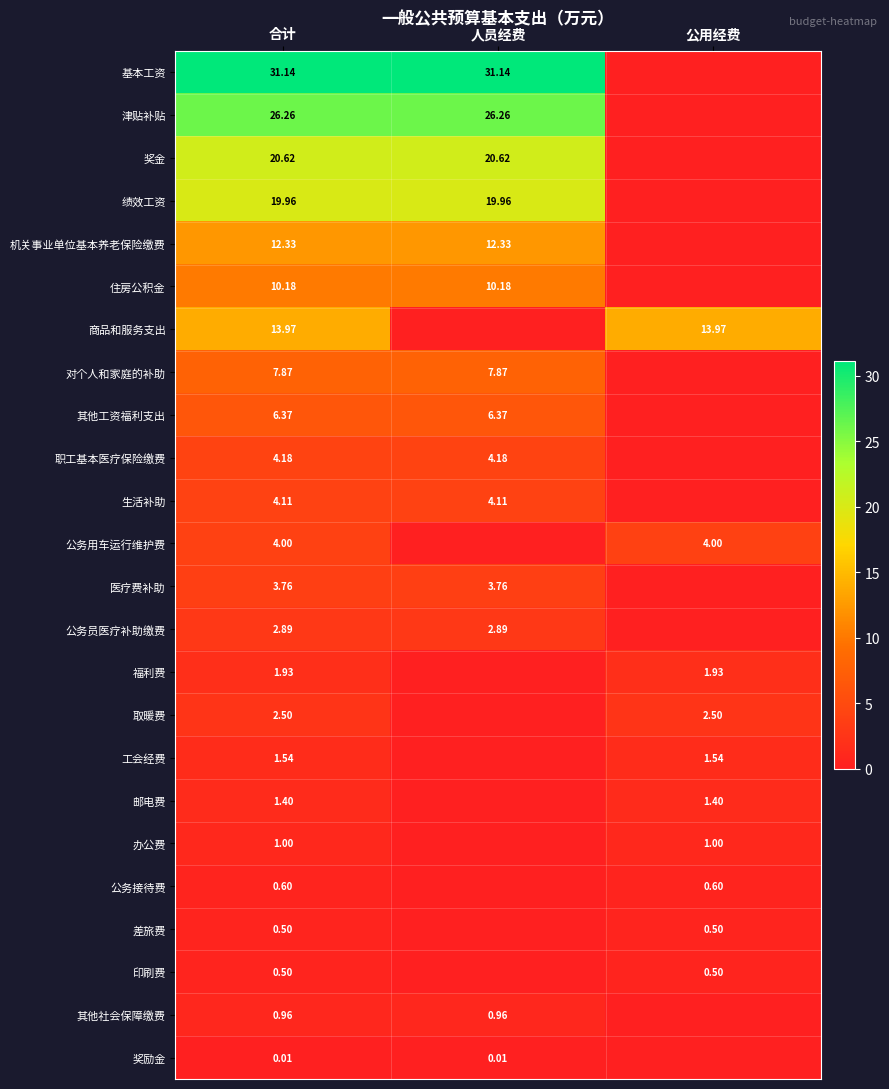

At 公用经费, list the series in order from smallest to largest.

基本工资, 津贴补贴, 奖金, 绩效工资, 机关事业单位基本养老保险缴费, 住房公积金, 对个人和家庭的补助, 其他工资福利支出, 职工基本医疗保险缴费, 生活补助, 医疗费补助, 公务员医疗补助缴费, 其他社会保障缴费, 奖励金, 差旅费, 印刷费, 公务接待费, 办公费, 邮电费, 工会经费, 福利费, 取暖费, 公务用车运行维护费, 商品和服务支出